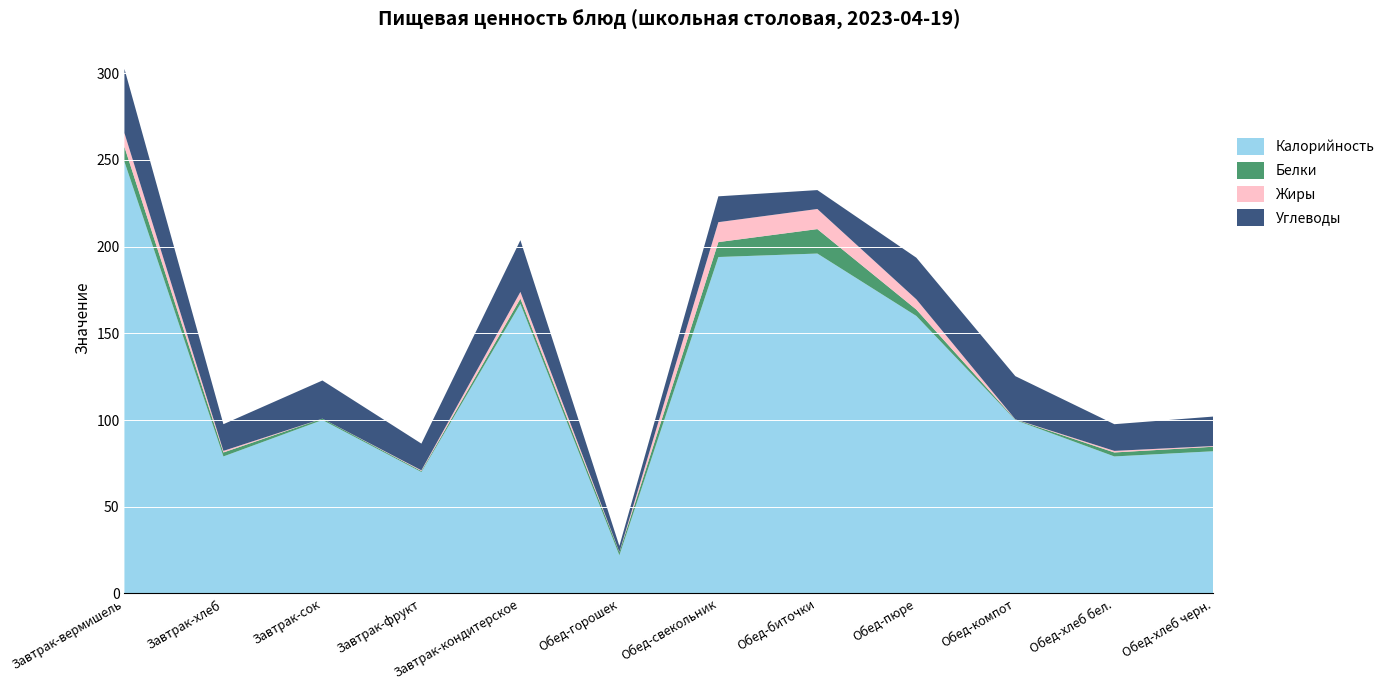

Reading right to left, list all the values displayed in this chart.

Калорийность: Обед-хлеб черн.=82.0	Обед-хлеб бел.=79.0	Обед-компот=100.0	Обед-пюре=160.0	Обед-биточки=196.0	Обед-свекольник=194.0	Обед-горошек=22.0	Завтрак-кондитерское=167.0	Завтрак-фрукт=70.0	Завтрак-сок=100.0	Завтрак-хлеб=79.0	Завтрак-вермишель=249.0
Белки: Обед-хлеб черн.=2.6	Обед-хлеб бел.=2.3	Обед-компот=0.3	Обед-пюре=3.7	Обед-биточки=14.1	Обед-свекольник=8.6	Обед-горошек=1.8	Завтрак-кондитерское=3.0	Завтрак-фрукт=0.6	Завтрак-сок=0.8	Завтрак-хлеб=2.3	Завтрак-вермишель=8.5
Жиры: Обед-хлеб черн.=0.4	Обед-хлеб бел.=0.9	Обед-компот=0.1	Обед-пюре=5.9	Обед-биточки=11.6	Обед-свекольник=11.5	Обед-горошек=0.1	Завтрак-кондитерское=3.9	Завтрак-фрукт=0.4	Завтрак-сок=0.0	Завтрак-хлеб=0.9	Завтрак-вермишель=8.0
Углеводы: Обед-хлеб черн.=17.0	Обед-хлеб бел.=15.4	Обед-компот=24.9	Обед-пюре=24.0	Обед-биточки=10.9	Обед-свекольник=14.9	Обед-горошек=3.5	Завтрак-кондитерское=29.8	Завтрак-фрукт=15.4	Завтрак-сок=22.0	Завтрак-хлеб=15.4	Завтрак-вермишель=37.0